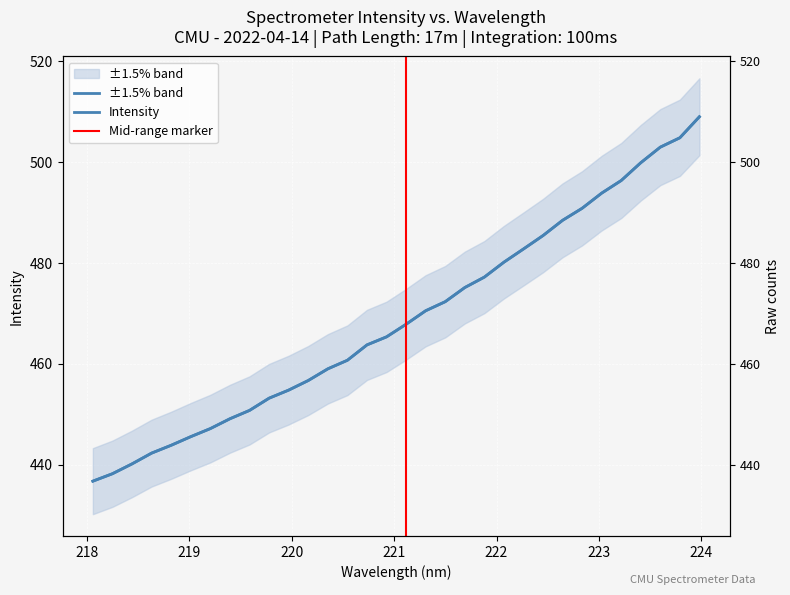

What is the greatest value displayed?

509.0